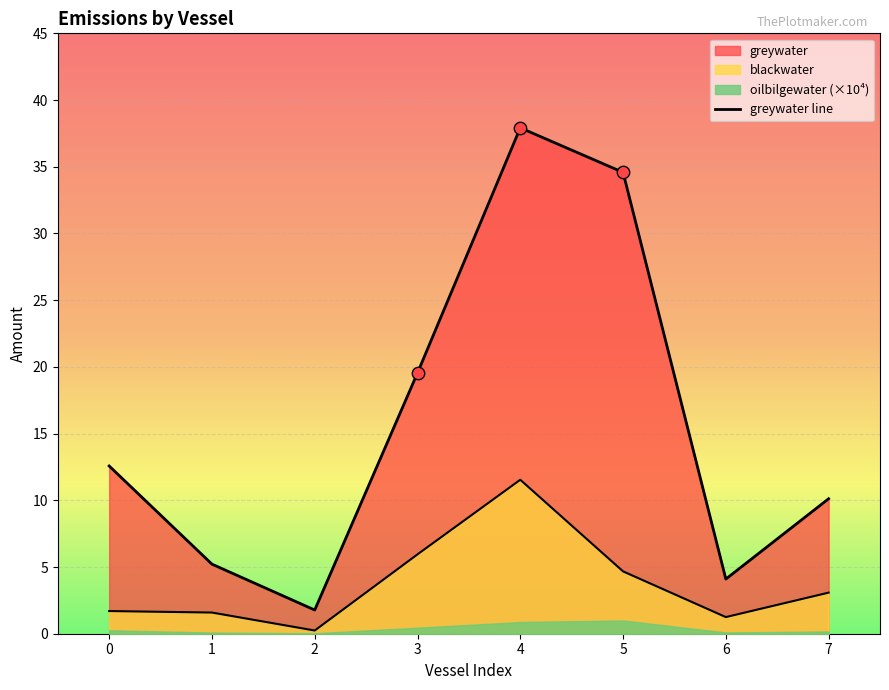

What is the change in value from 1 to 7?

+4.9